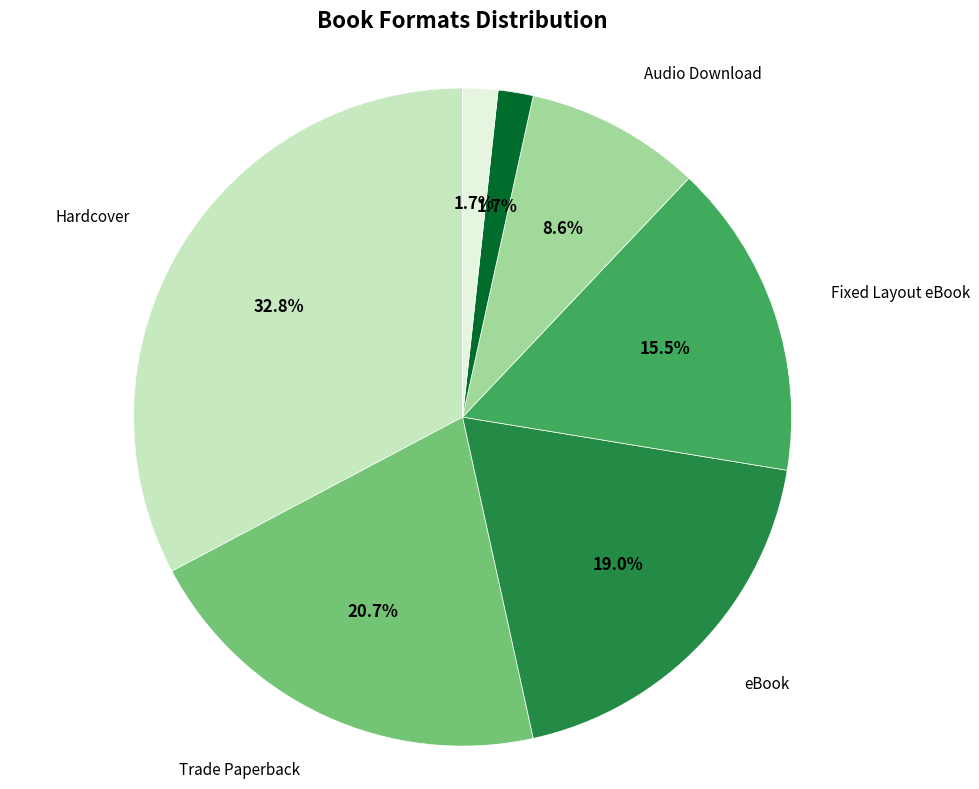

Does any single category account for the majority?

No